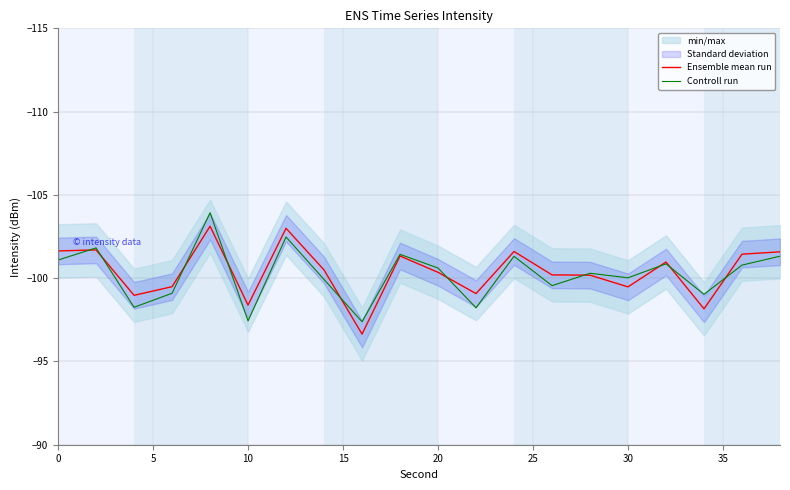

Reading right to left, what are all the values shown in this chart?

Ensemble mean run: -101.6	-101.4	-98.2	-101.0	-99.5	-100.2	-100.2	-101.6	-99.1	-100.4	-101.3	-96.6	-100.5	-103.0	-98.4	-103.1	-99.5	-99.0	-101.7	-101.6
Controll run: -101.3	-100.8	-99.0	-100.9	-100.0	-100.3	-99.6	-101.3	-98.2	-100.6	-101.4	-97.4	-99.9	-102.5	-97.4	-103.9	-99.1	-98.3	-101.8	-101.1